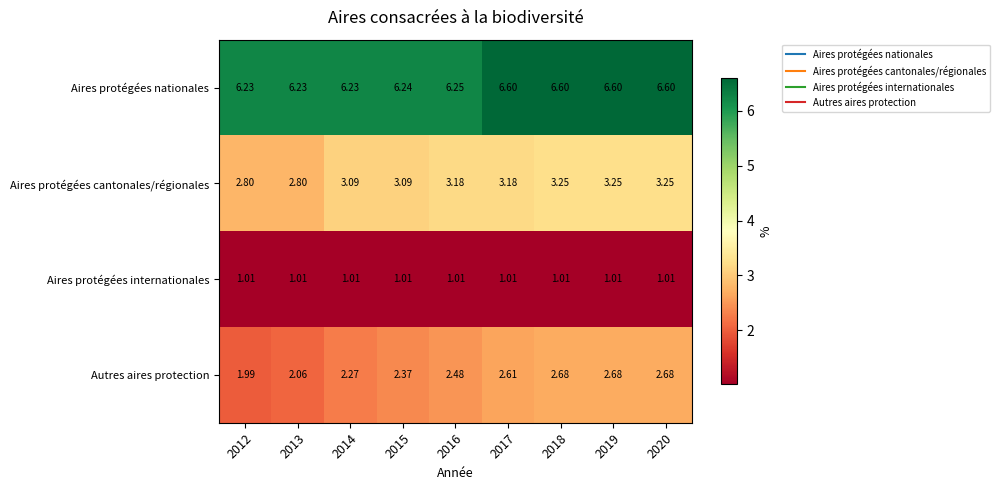

Which series changed the most between 2012 and 2015?

Autres aires protection